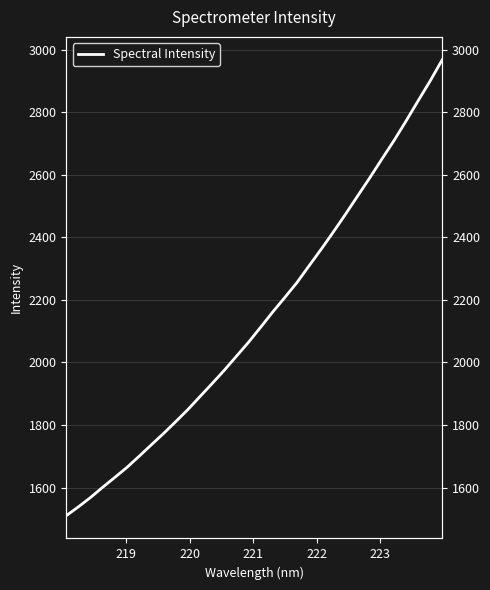

True or false: the data has more than 0 interior local peaks.

False